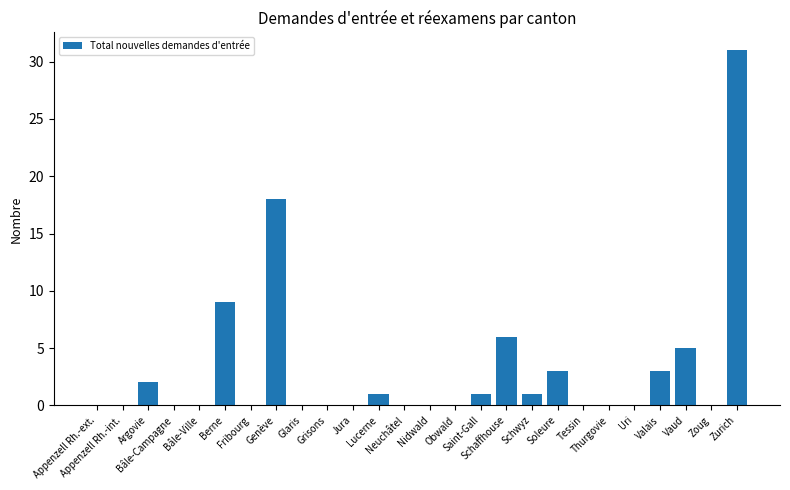

What is the maximum value shown in the chart?

31